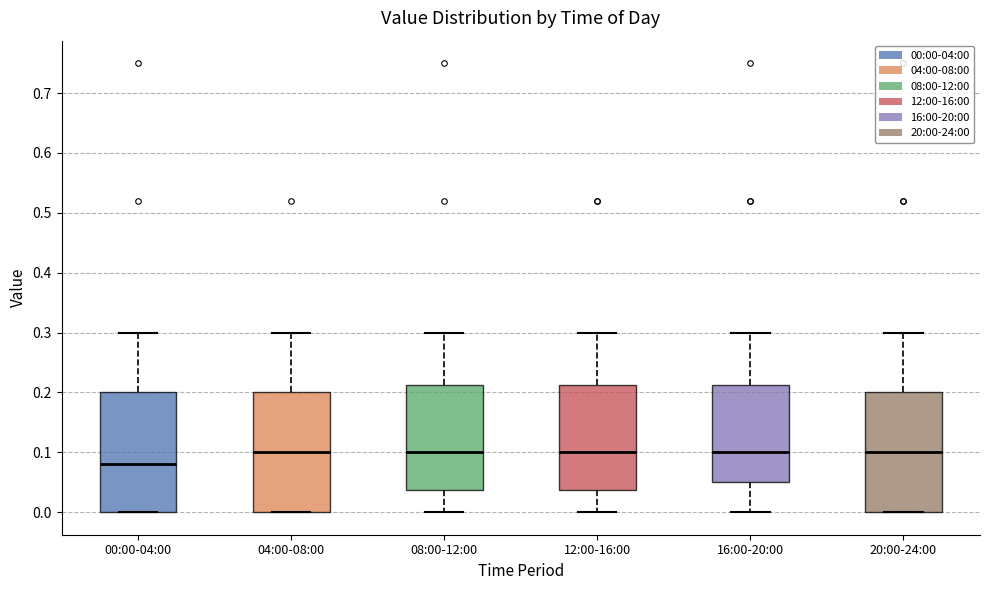

Reading left to right, read every box against the y-axis: the position of its median line, the range the box covers, and the ends of its whiskers. The values are not printed on the chart, so give them approximately, as read against the axis.

00:00-04:00: median 0.08, box 0.00 to 0.20, whiskers 0.00 to 0.30
04:00-08:00: median 0.10, box 0.00 to 0.20, whiskers 0.00 to 0.30
08:00-12:00: median 0.10, box 0.04 to 0.21, whiskers 0.00 to 0.30
12:00-16:00: median 0.10, box 0.04 to 0.21, whiskers 0.00 to 0.30
16:00-20:00: median 0.10, box 0.05 to 0.21, whiskers 0.00 to 0.30
20:00-24:00: median 0.10, box 0.00 to 0.20, whiskers 0.00 to 0.30